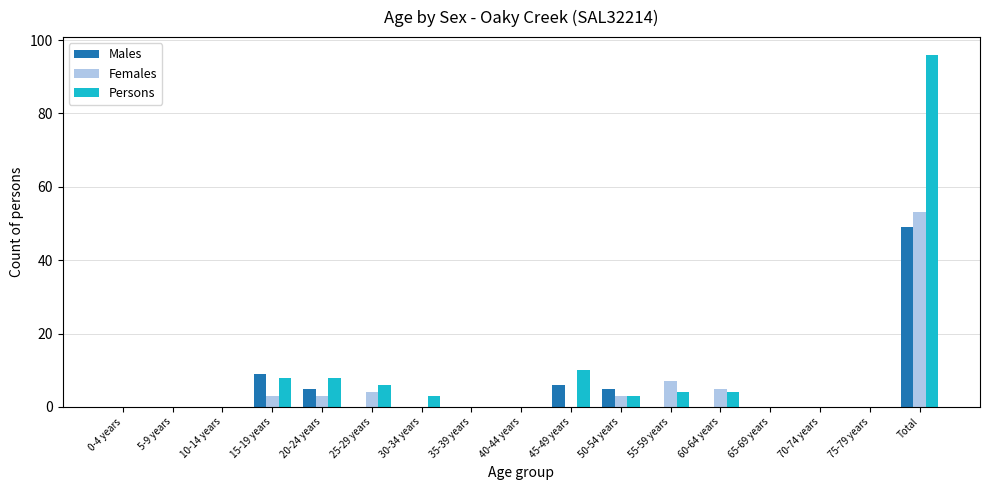

What is the total value across all series at 25-29 years?

10